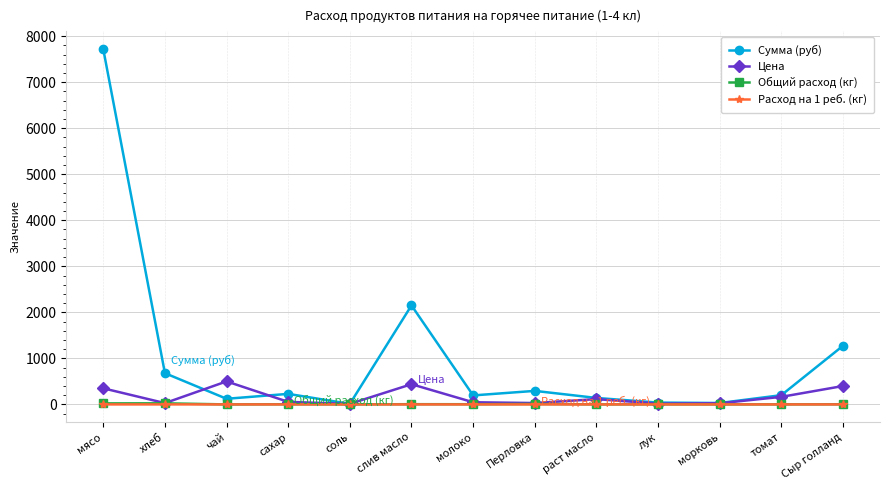

What is the label of the 7th point from the left?

молоко